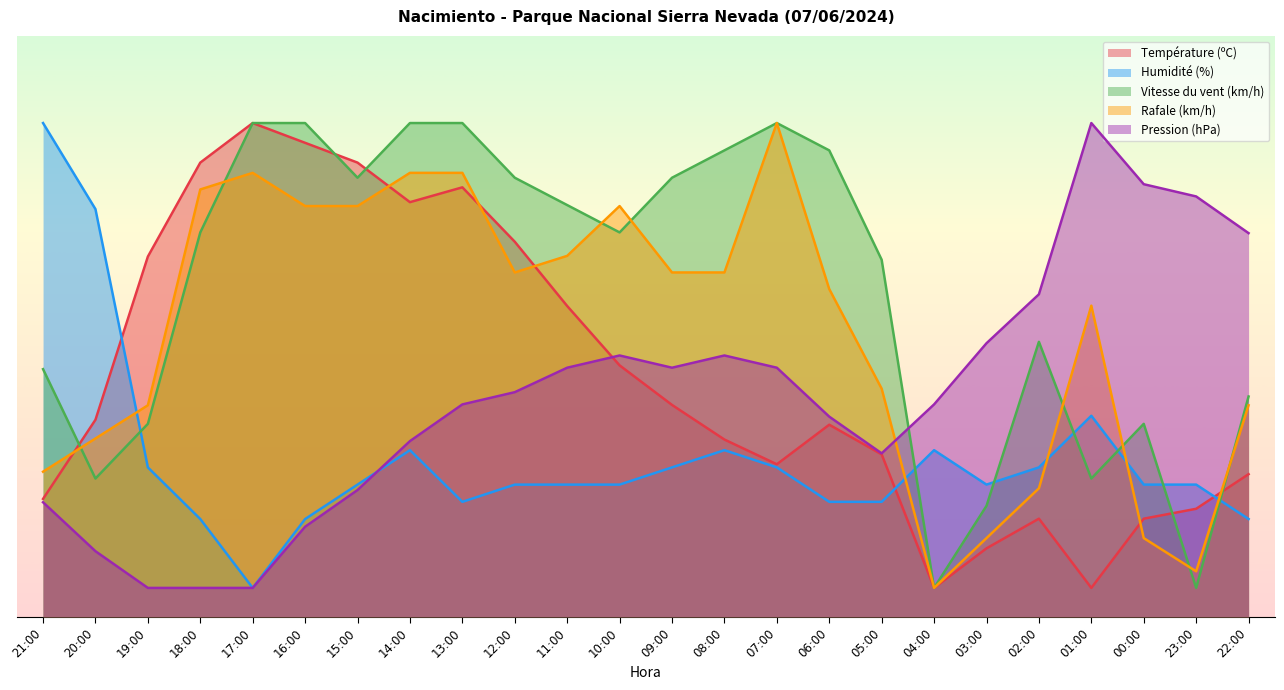

In Humidité (%), how many points are higher than both neighbors (excluding endpoints)?

4